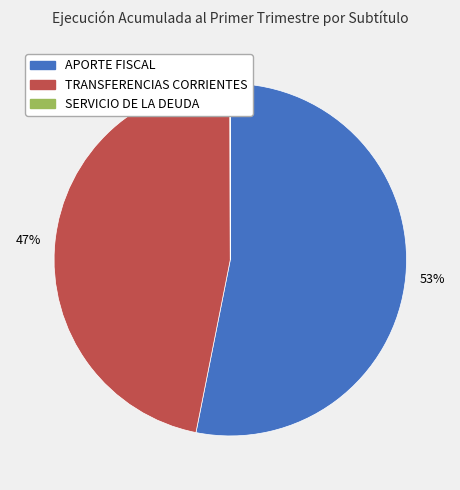

To the nearest percent, what is the difference between the largest and smallest slice percentages?

53%